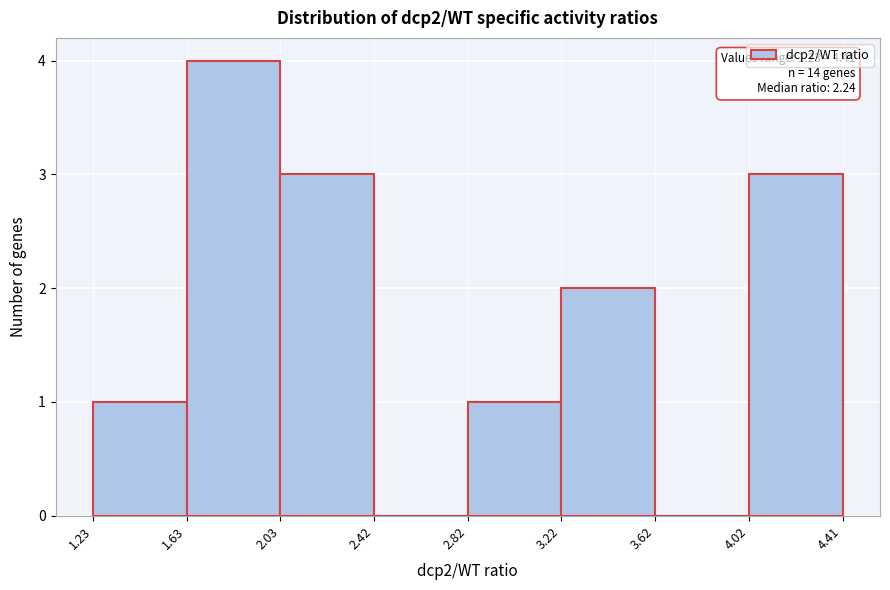

Which range on the x-axis has the tallest bar?

1.63 to 2.03